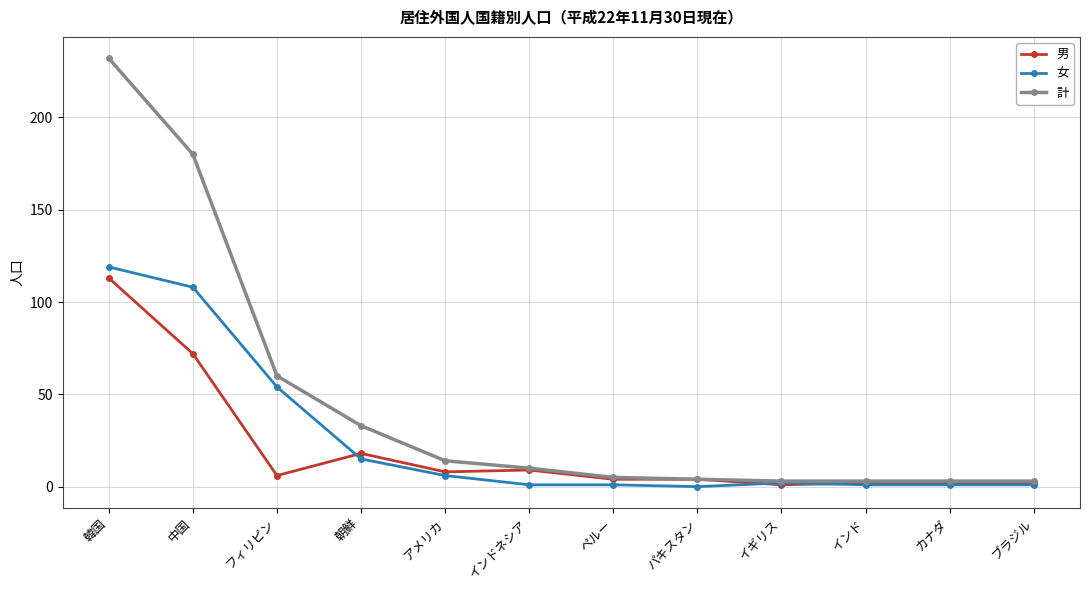

At which category is the sum across all series the highest?

韓国